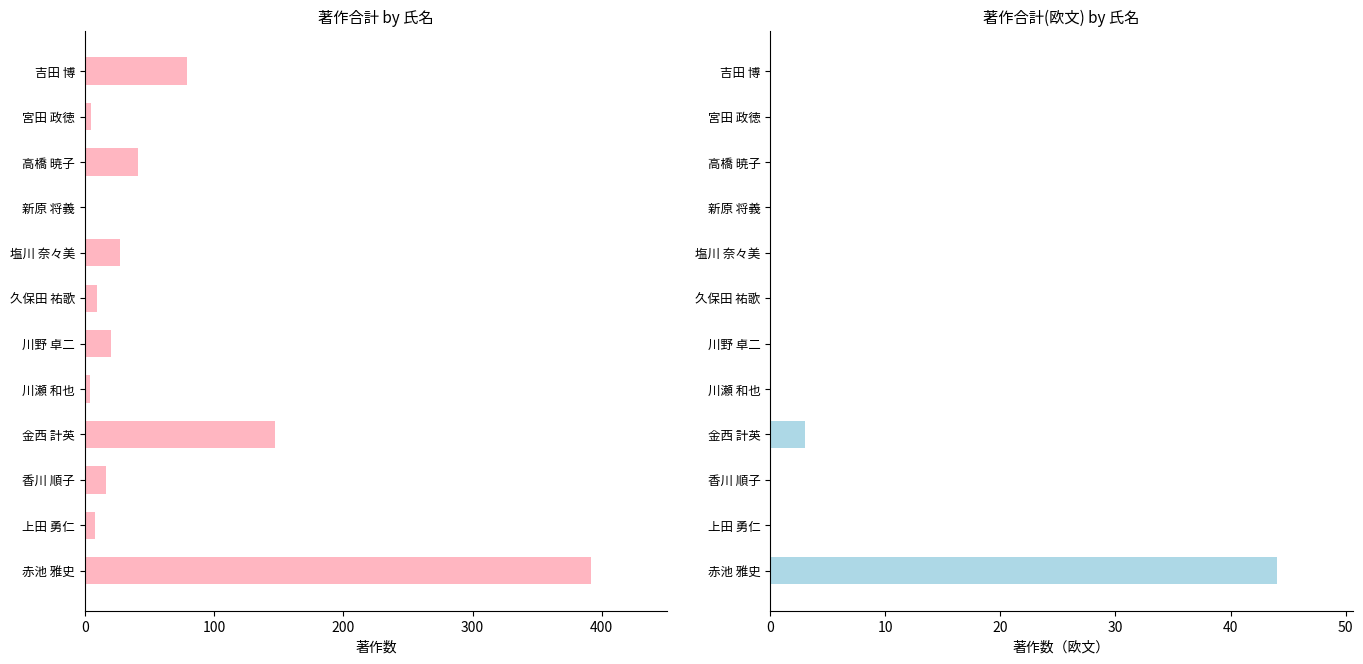

What position from the right is 香川 順子?

10